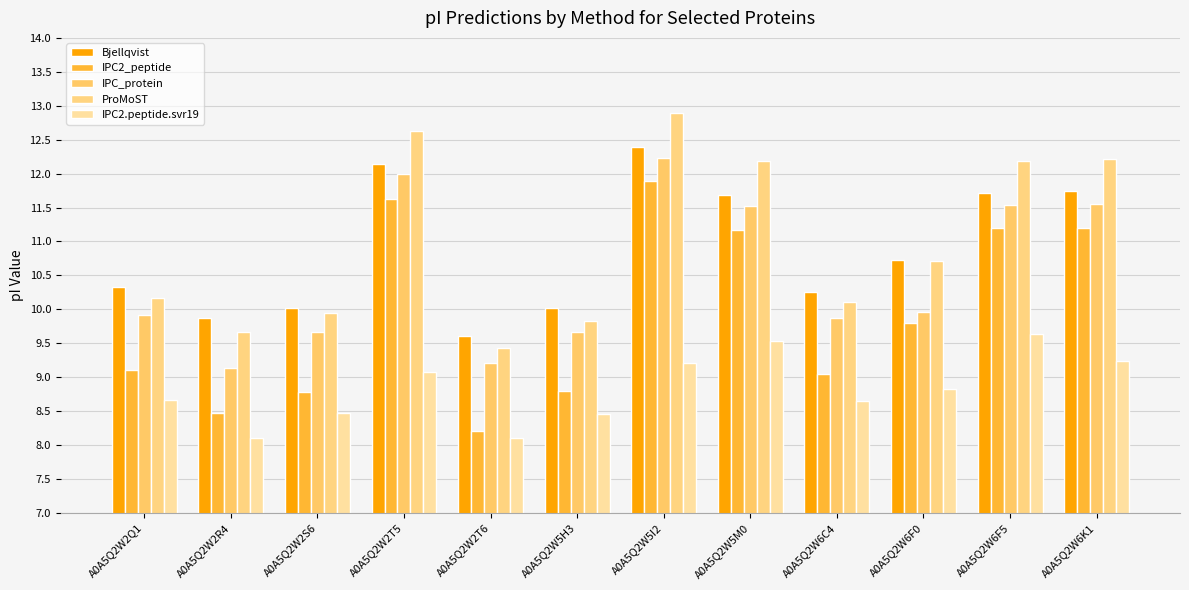

Reading left to right, transcribe all the data shown in this chart.

Bjellqvist: A0A5Q2W2Q1=10.3	A0A5Q2W2R4=9.9	A0A5Q2W2S6=10.0	A0A5Q2W2T5=12.1	A0A5Q2W2T6=9.6	A0A5Q2W5H3=10.0	A0A5Q2W5I2=12.4	A0A5Q2W5M0=11.7	A0A5Q2W6C4=10.3	A0A5Q2W6F0=10.7	A0A5Q2W6F5=11.7	A0A5Q2W6K1=11.7
IPC2_peptide: A0A5Q2W2Q1=9.1	A0A5Q2W2R4=8.5	A0A5Q2W2S6=8.8	A0A5Q2W2T5=11.6	A0A5Q2W2T6=8.2	A0A5Q2W5H3=8.8	A0A5Q2W5I2=11.9	A0A5Q2W5M0=11.2	A0A5Q2W6C4=9.0	A0A5Q2W6F0=9.8	A0A5Q2W6F5=11.2	A0A5Q2W6K1=11.2
IPC_protein: A0A5Q2W2Q1=9.9	A0A5Q2W2R4=9.1	A0A5Q2W2S6=9.7	A0A5Q2W2T5=12.0	A0A5Q2W2T6=9.2	A0A5Q2W5H3=9.7	A0A5Q2W5I2=12.2	A0A5Q2W5M0=11.5	A0A5Q2W6C4=9.9	A0A5Q2W6F0=10.0	A0A5Q2W6F5=11.5	A0A5Q2W6K1=11.6
ProMoST: A0A5Q2W2Q1=10.2	A0A5Q2W2R4=9.7	A0A5Q2W2S6=9.9	A0A5Q2W2T5=12.6	A0A5Q2W2T6=9.4	A0A5Q2W5H3=9.8	A0A5Q2W5I2=12.9	A0A5Q2W5M0=12.2	A0A5Q2W6C4=10.1	A0A5Q2W6F0=10.7	A0A5Q2W6F5=12.2	A0A5Q2W6K1=12.2
IPC2.peptide.svr19: A0A5Q2W2Q1=8.7	A0A5Q2W2R4=8.1	A0A5Q2W2S6=8.5	A0A5Q2W2T5=9.1	A0A5Q2W2T6=8.1	A0A5Q2W5H3=8.5	A0A5Q2W5I2=9.2	A0A5Q2W5M0=9.5	A0A5Q2W6C4=8.7	A0A5Q2W6F0=8.8	A0A5Q2W6F5=9.6	A0A5Q2W6K1=9.2